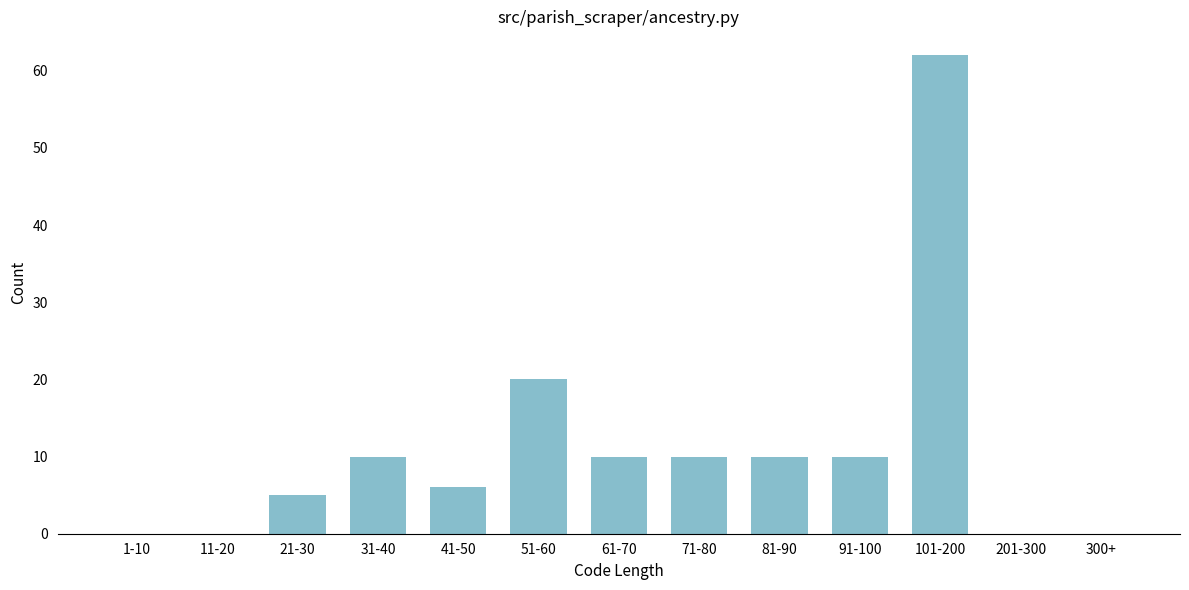

Reading left to right, transcribe all the data shown in this chart.

1-10=0	11-20=0	21-30=5	31-40=10	41-50=6	51-60=20	61-70=10	71-80=10	81-90=10	91-100=10	101-200=62	201-300=0	300+=0